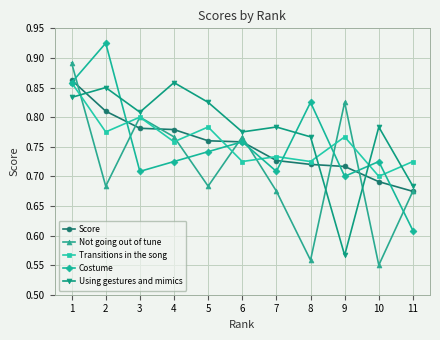

What are all the series names shown in the legend?

Score, Not going out of tune, Transitions in the song, Costume, Using gestures and mimics